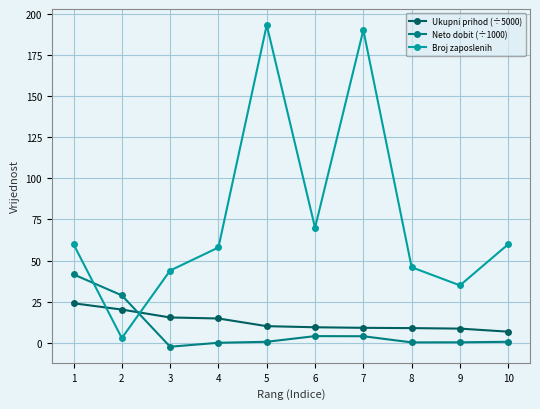

What is the total value across all series at 8?

55.5